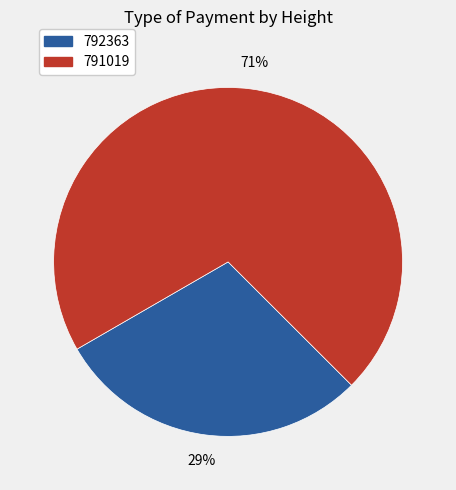

Which has a higher value, 792363 or 791019?

791019